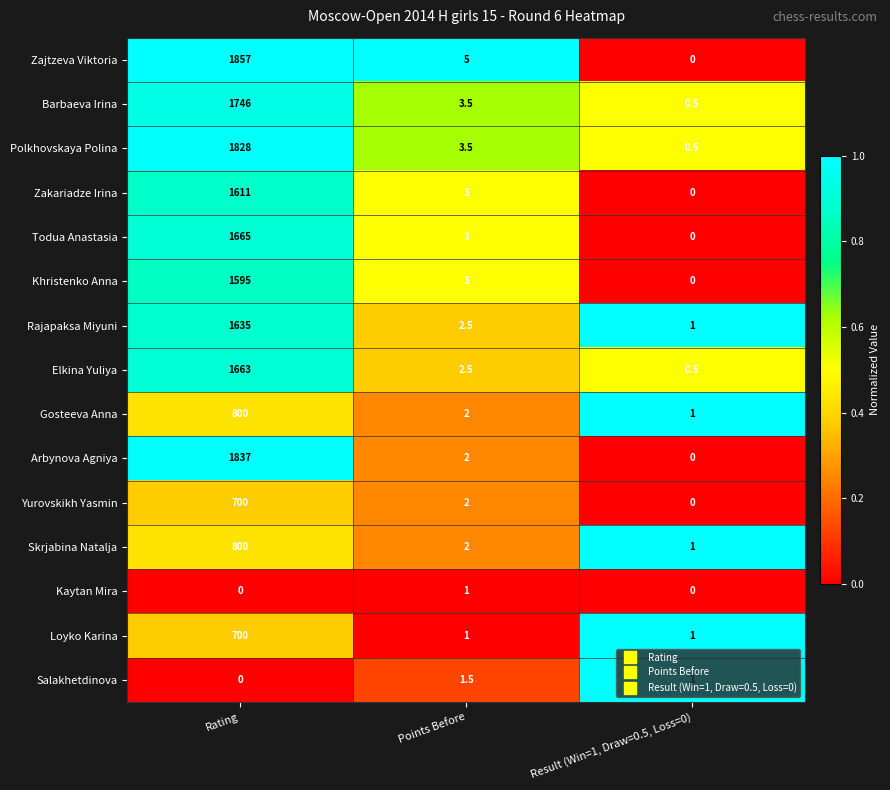

At which category is the sum across all series the highest?

Rating